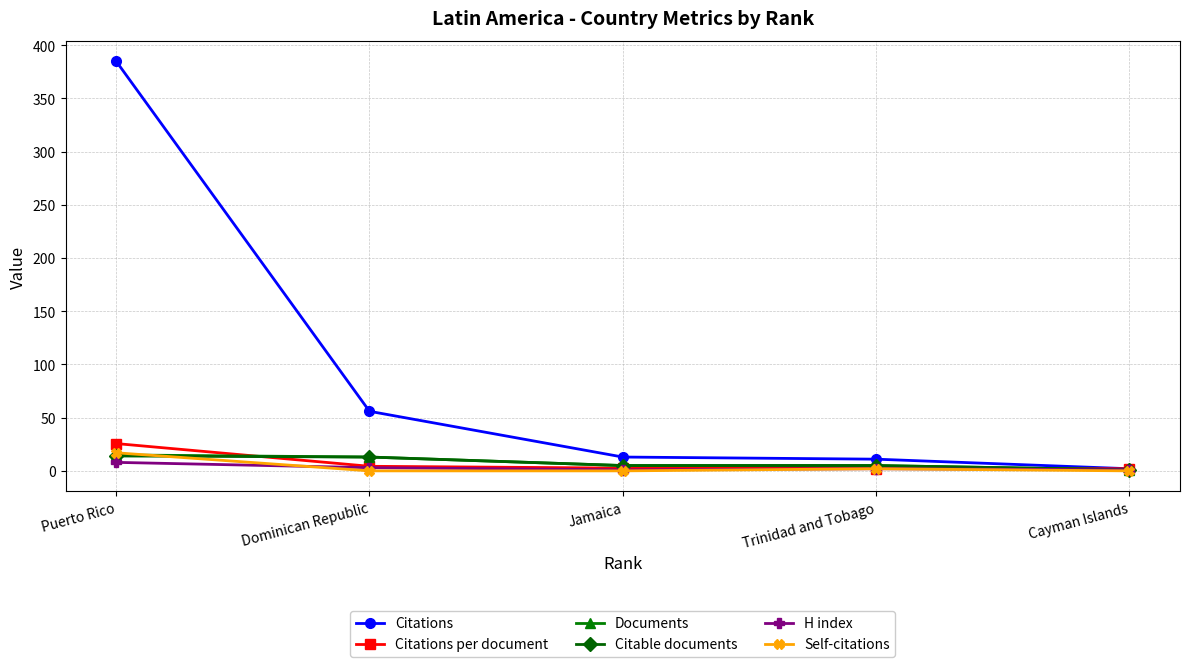

Which category has the highest value across all series?

Puerto Rico